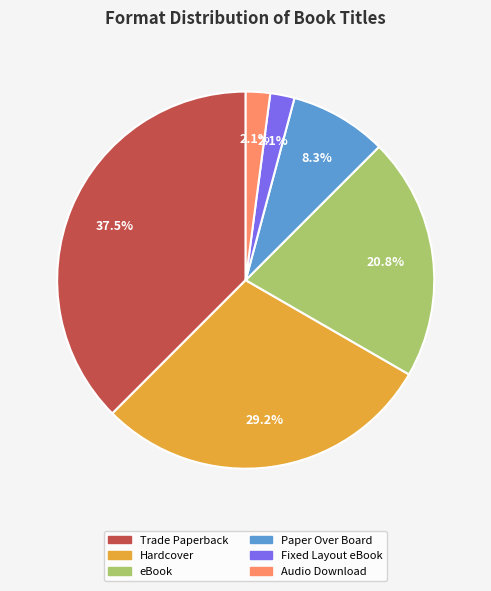

Does any single category account for the majority?

No